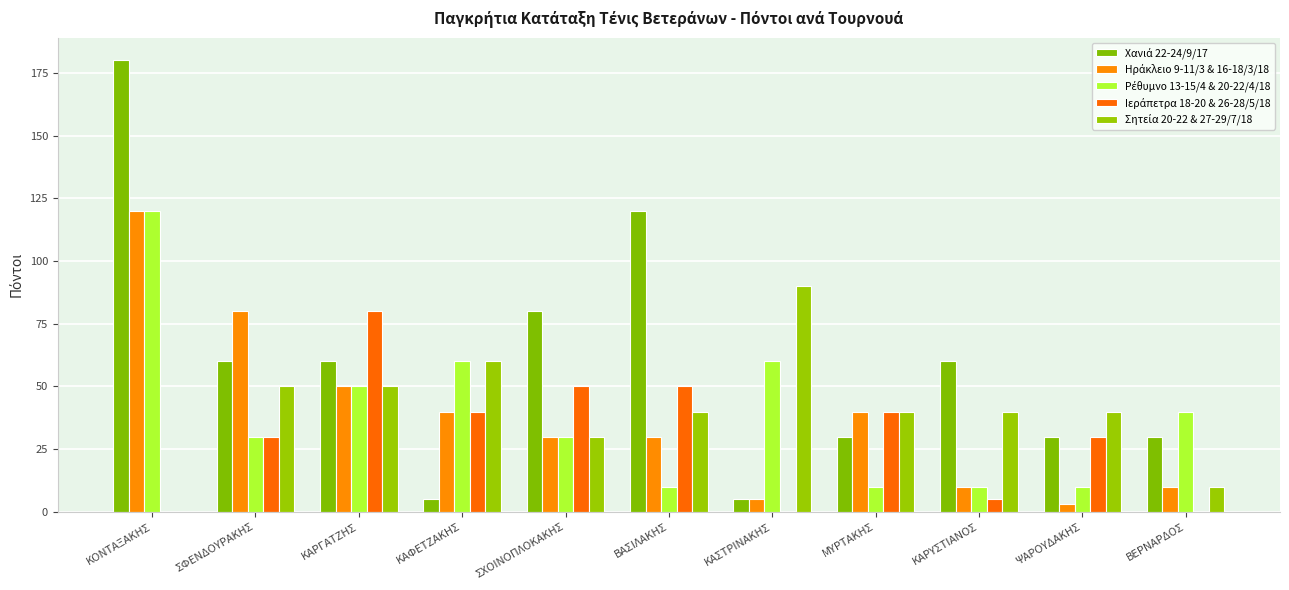

Which has a higher value, ΚΑΦΕΤΖΑΚΗΣ or ΨΑΡΟΥΔΑΚΗΣ?

ΨΑΡΟΥΔΑΚΗΣ